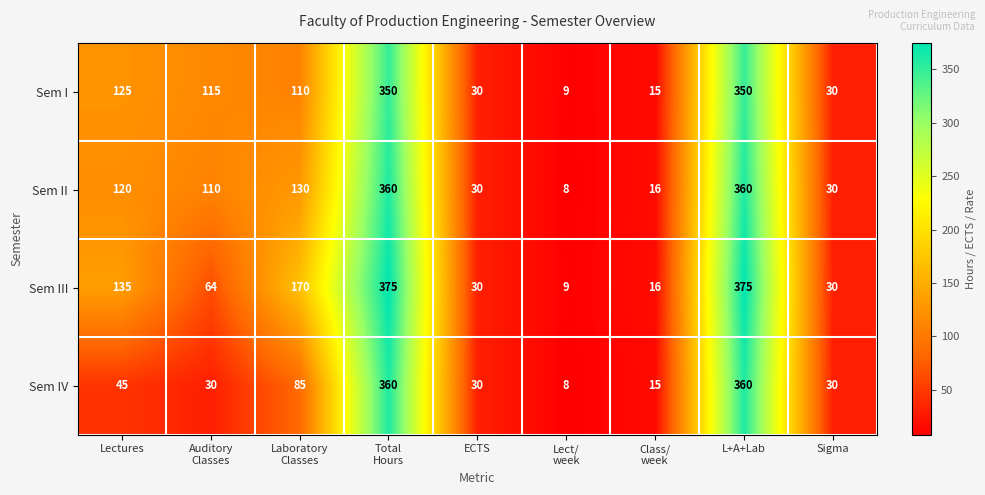

Which series has the largest range (max minus min)?

Sem III